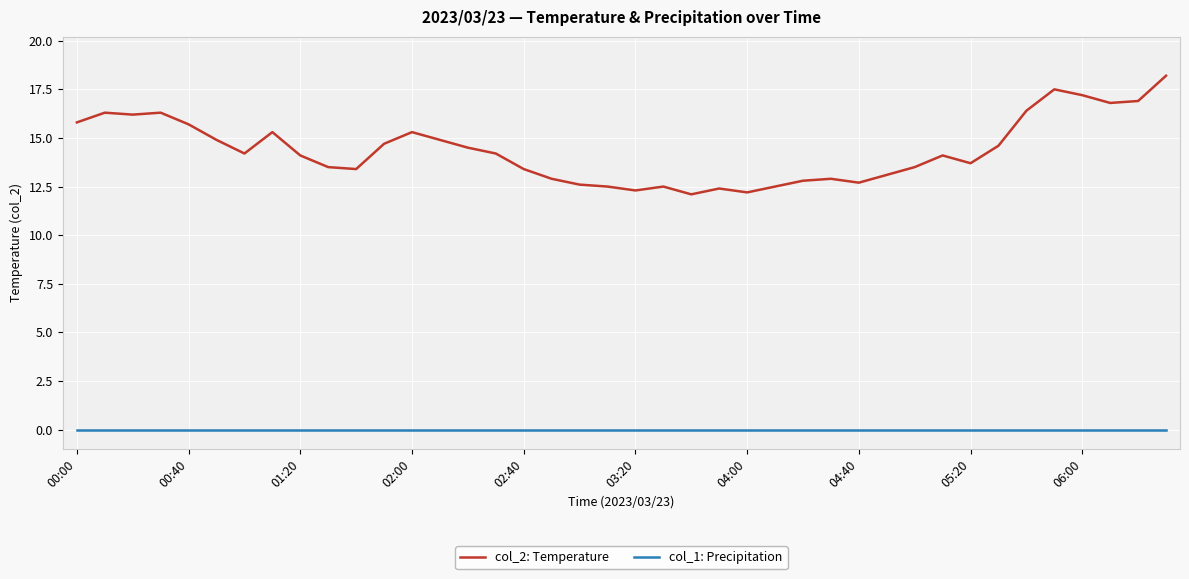

At how many categories does at least one series exceed 11?

40